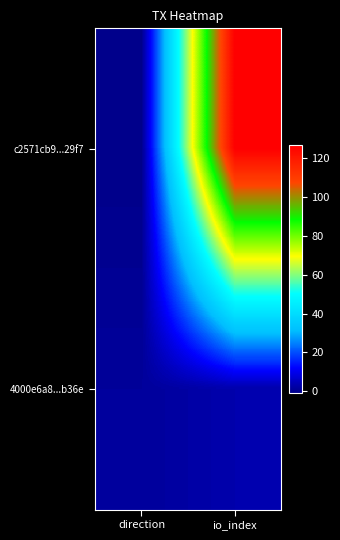

Reading left to right, list all the values displayed in this chart.

c2571cb9...29f7: direction=-1	io_index=127
4000e6a8...b36e: direction=1	io_index=3